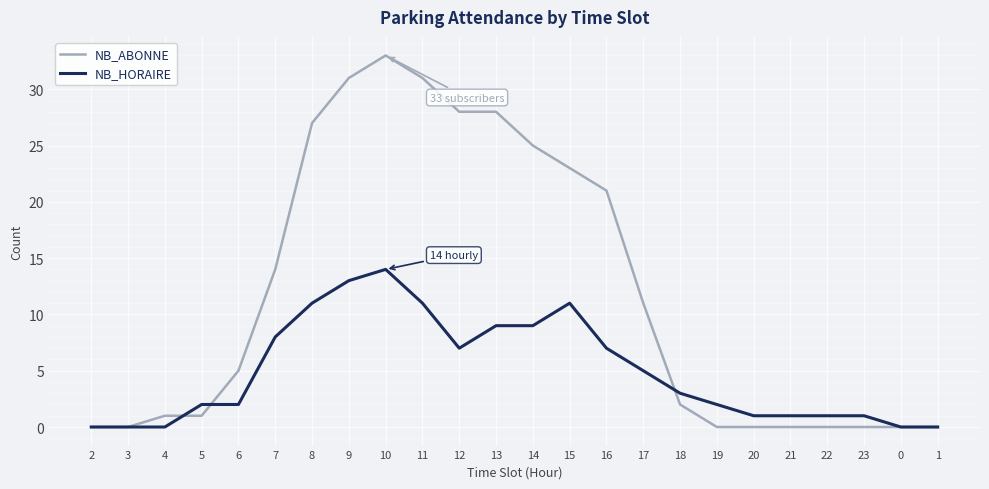

Rank the series by their average value, from lowest to highest.

NB_HORAIRE, NB_ABONNE